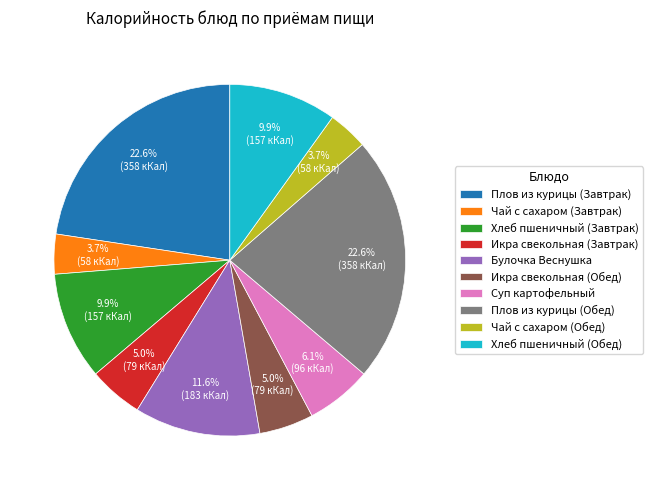

How many slices are in this pie chart?

10